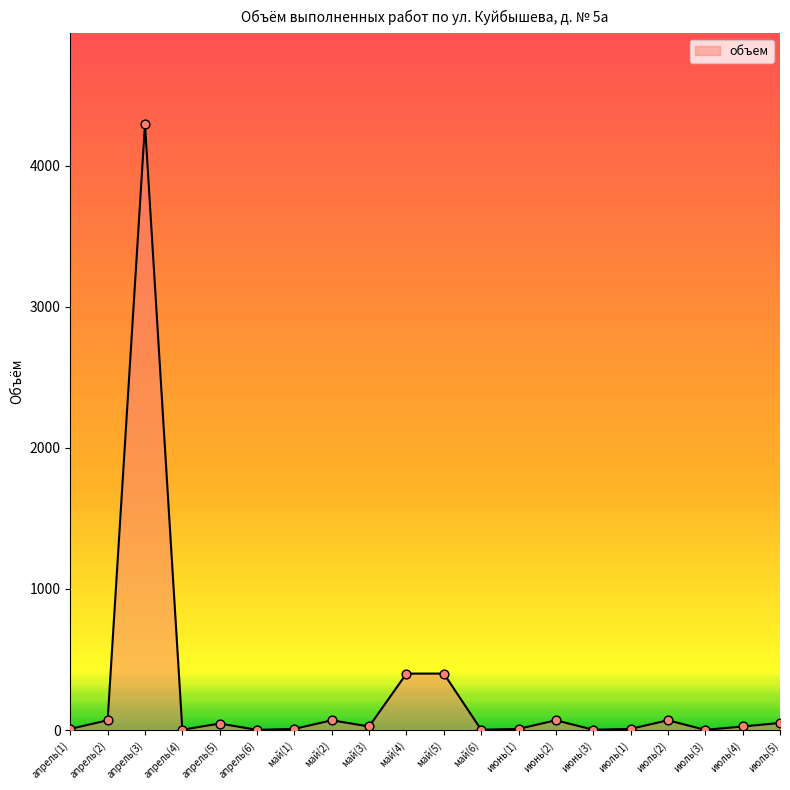

What is the ratio of the value at июнь(2) to the value at май(6)?

34.5